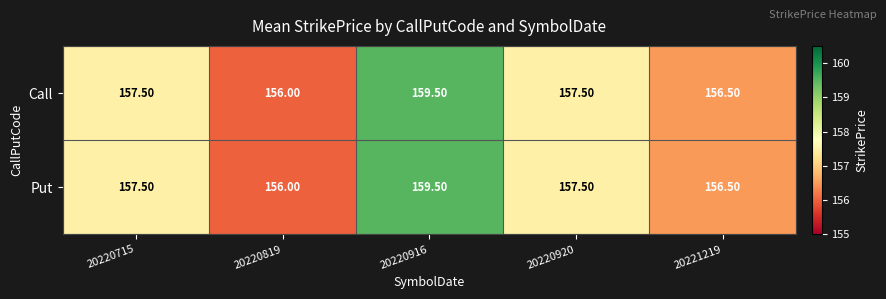

What is the difference between the maximum and minimum values in the Put series?

3.5